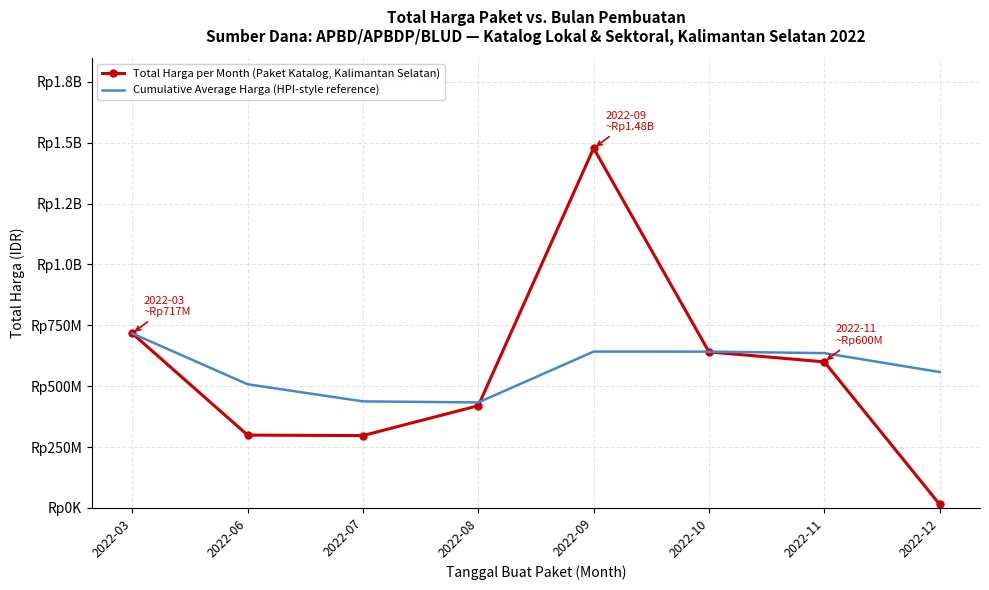

What is the approximate value of Total Harga per Month (Paket Katalog, Kalimantan Selatan) at 2022-03?

716710000.0